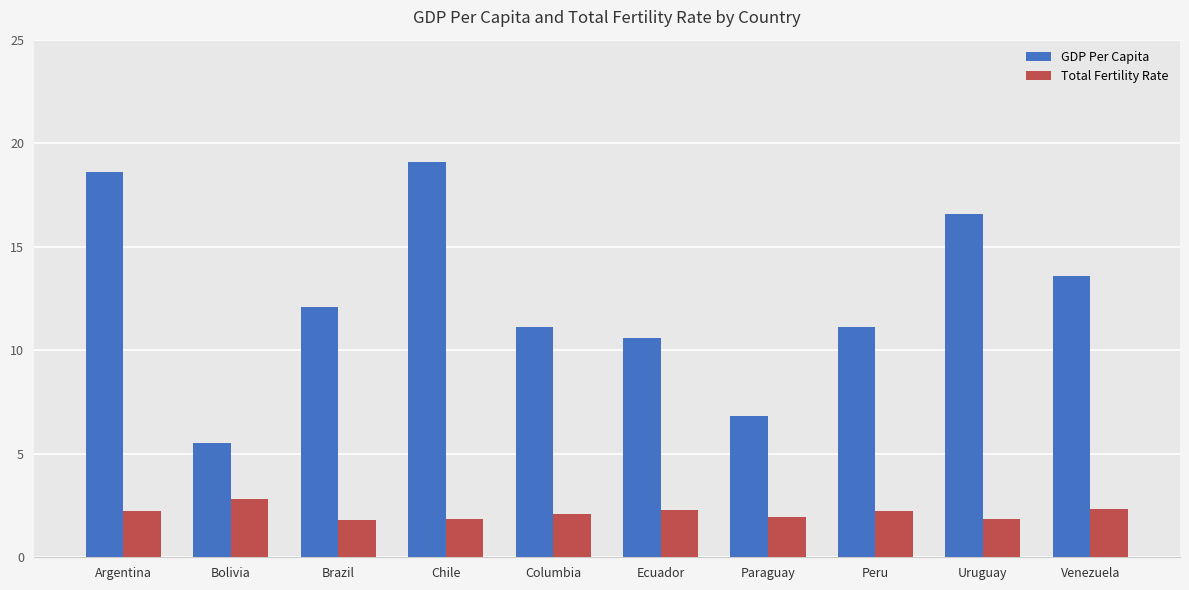

The value of GDP Per Capita at Peru is 11.1. True or false?

True